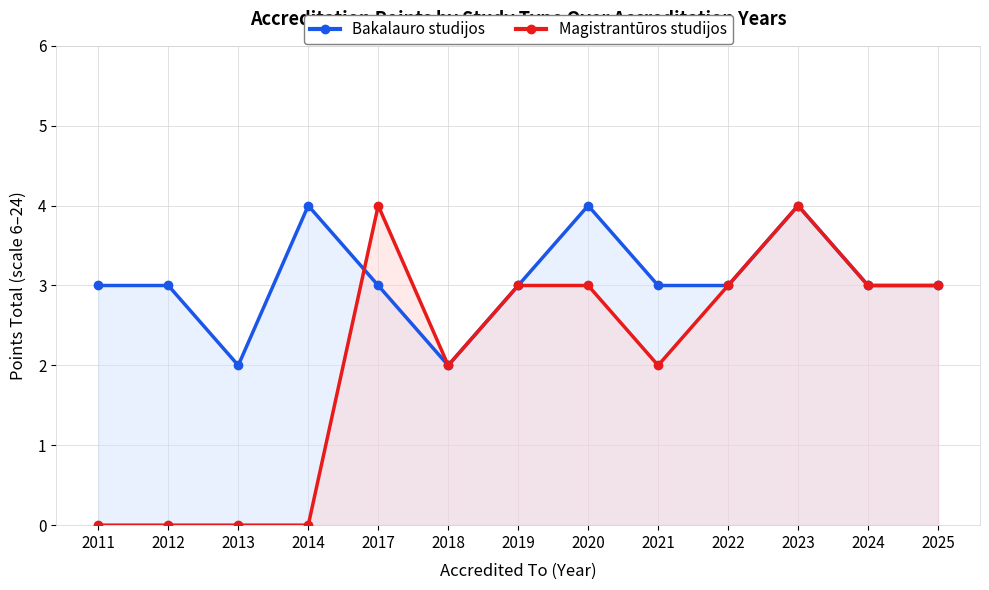

In Magistrantūros studijos, how many points are lower than both neighbors (excluding endpoints)?

2